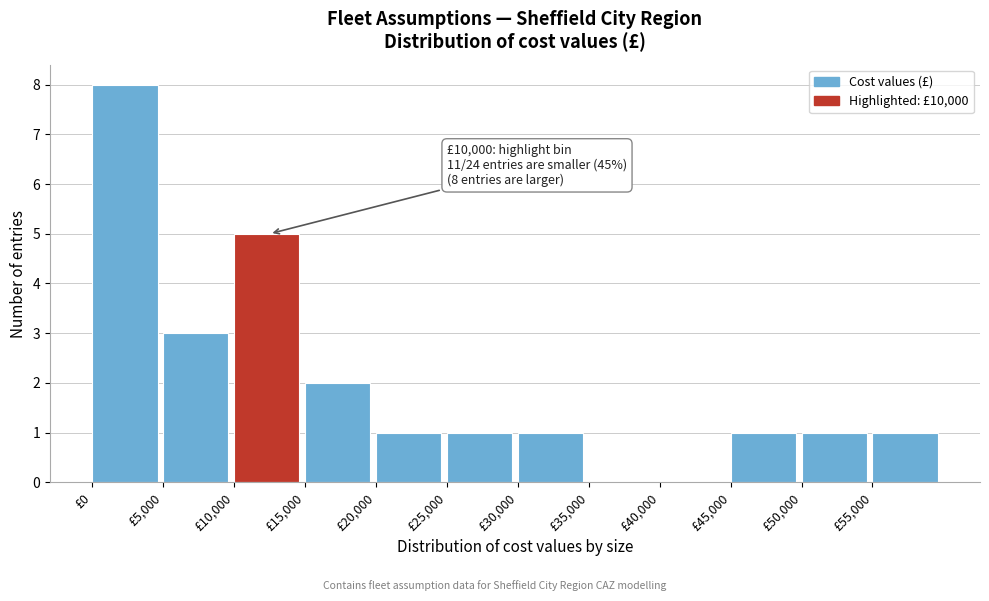

Over which range of the x-axis is the bar tallest?

0 to 5000